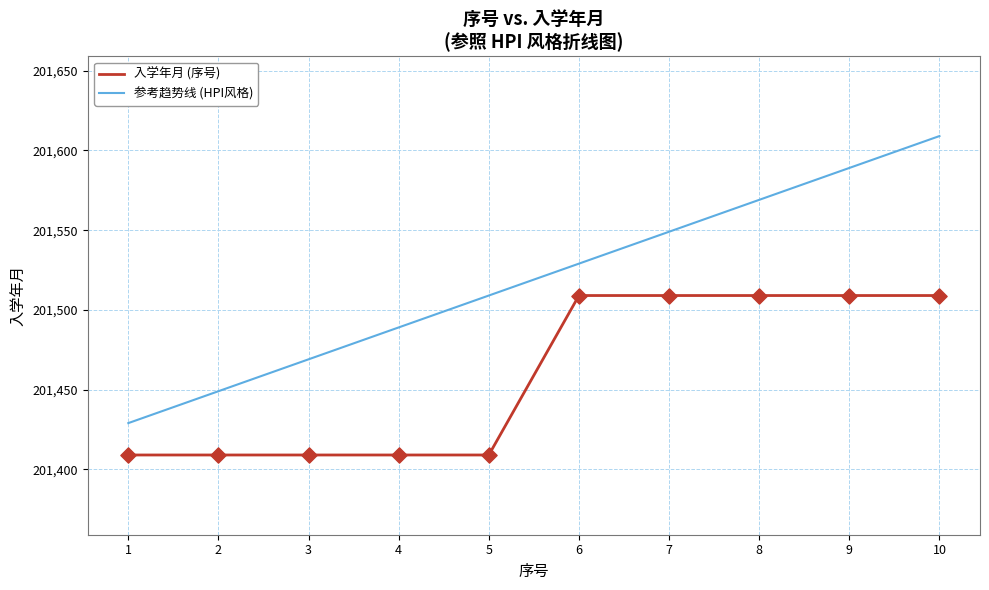

What are all the series names shown in the legend?

入学年月 (序号), 参考趋势线 (HPI风格)